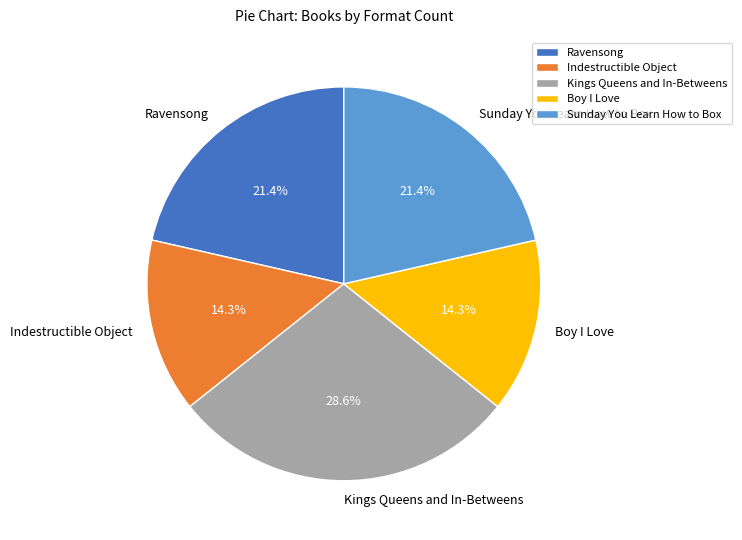

What percentage is the Indestructible Object slice, to the nearest percent?

14%